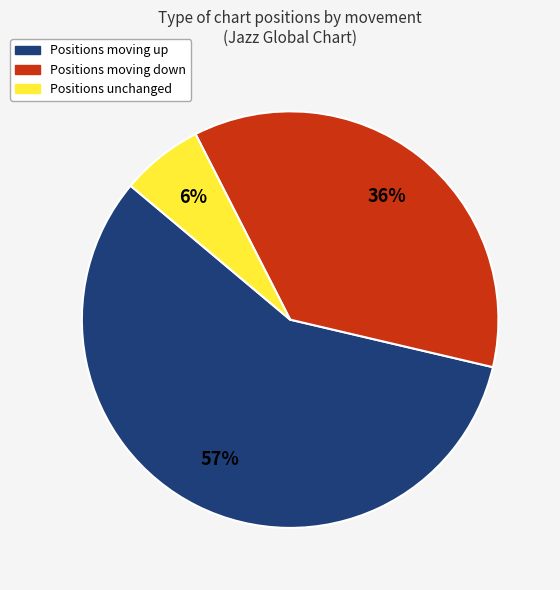

To the nearest percent, what is the combined percentage of Positions moving up and Positions unchanged?

64%